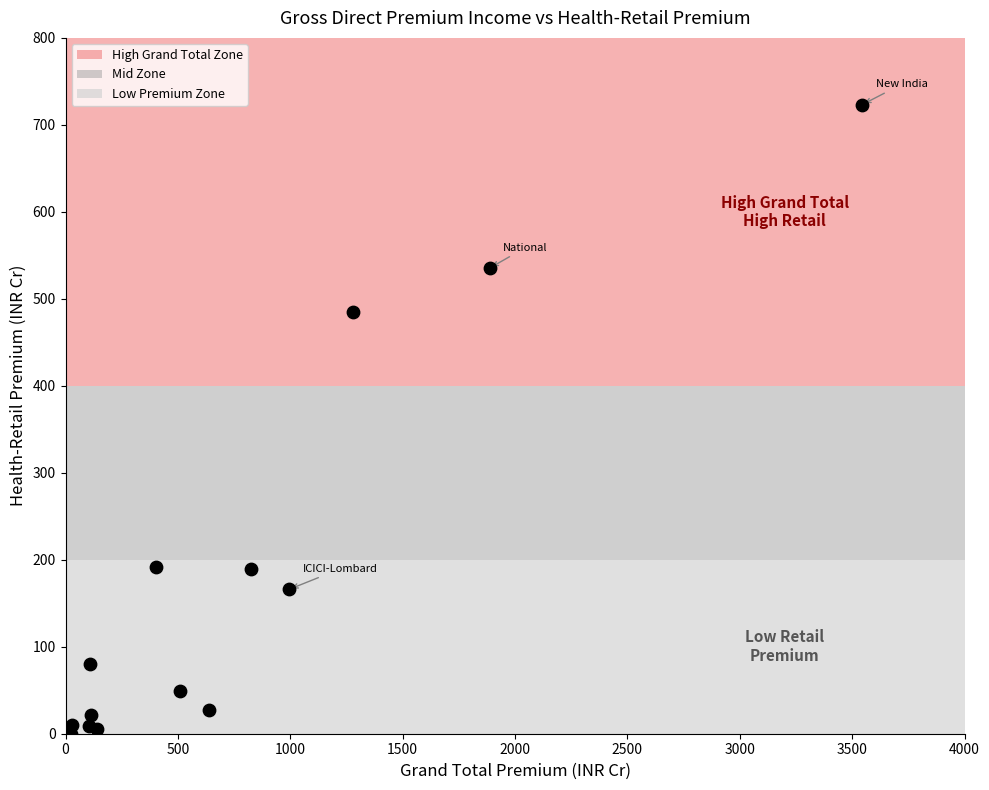

What Y value in the scatter plot is closest to 361?

485.1